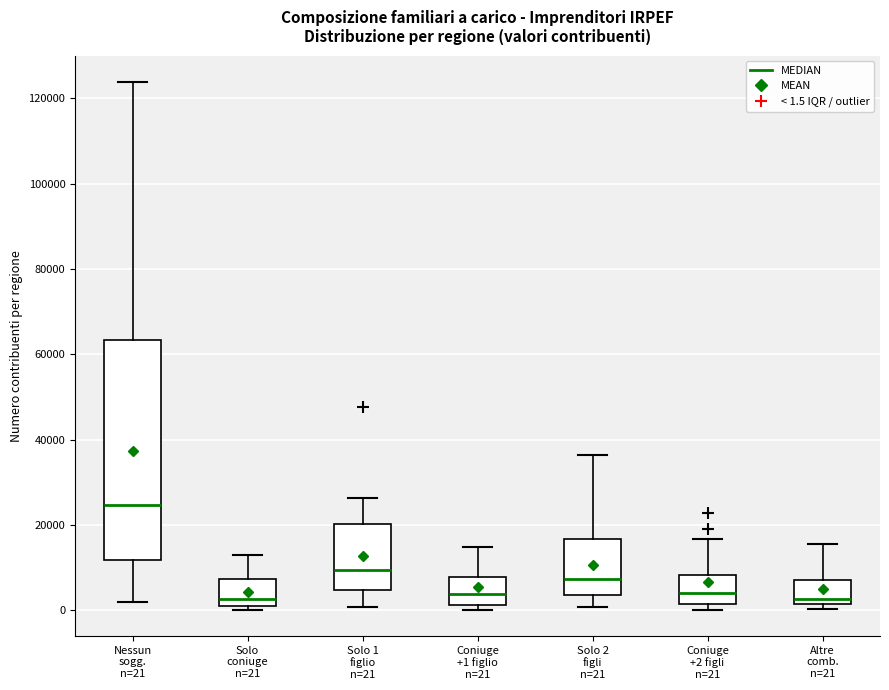

Which box has the highest median line?

Nessun sogg. n=21